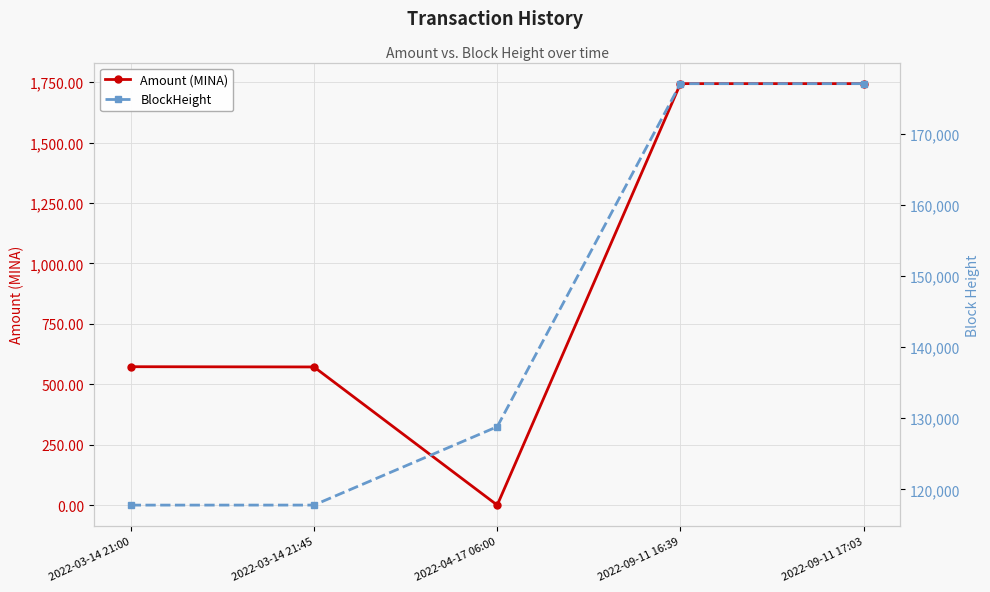

True or false: Amount (MINA) has a value of 1743.9 at 2022-09-11 16:39.

True